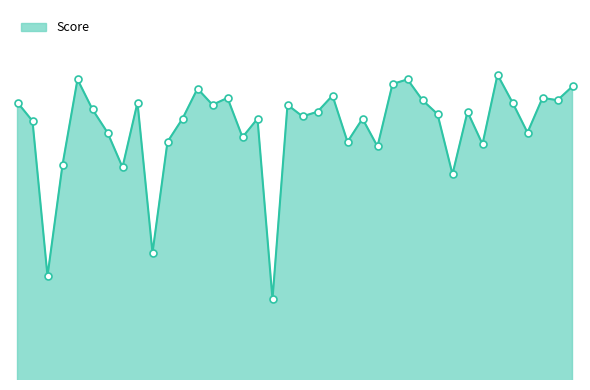

List the labels in order of value, largest first.

33, 5, 27, 26, 38, 13, 22, 15, 36, 28, 37, 1, 9, 34, 14, 19, 6, 21, 31, 29, 20, 12, 17, 24, 2, 7, 35, 16, 11, 23, 32, 25, 4, 8, 30, 10, 3, 18